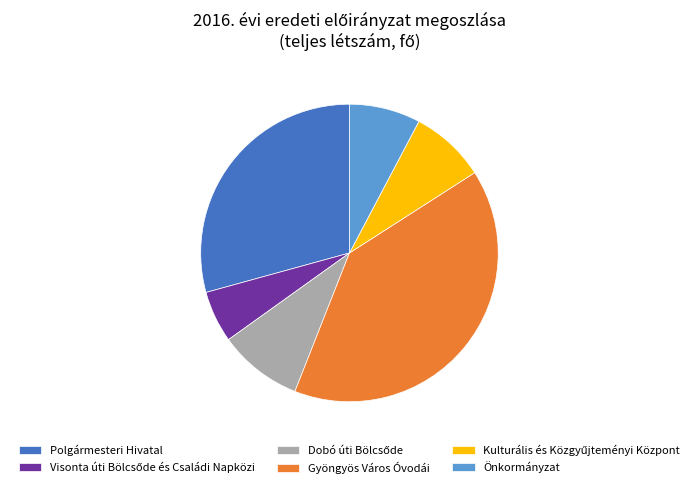

The Gyöngyös Város Óvodái slice represents 54% of the pie. True or false?

False